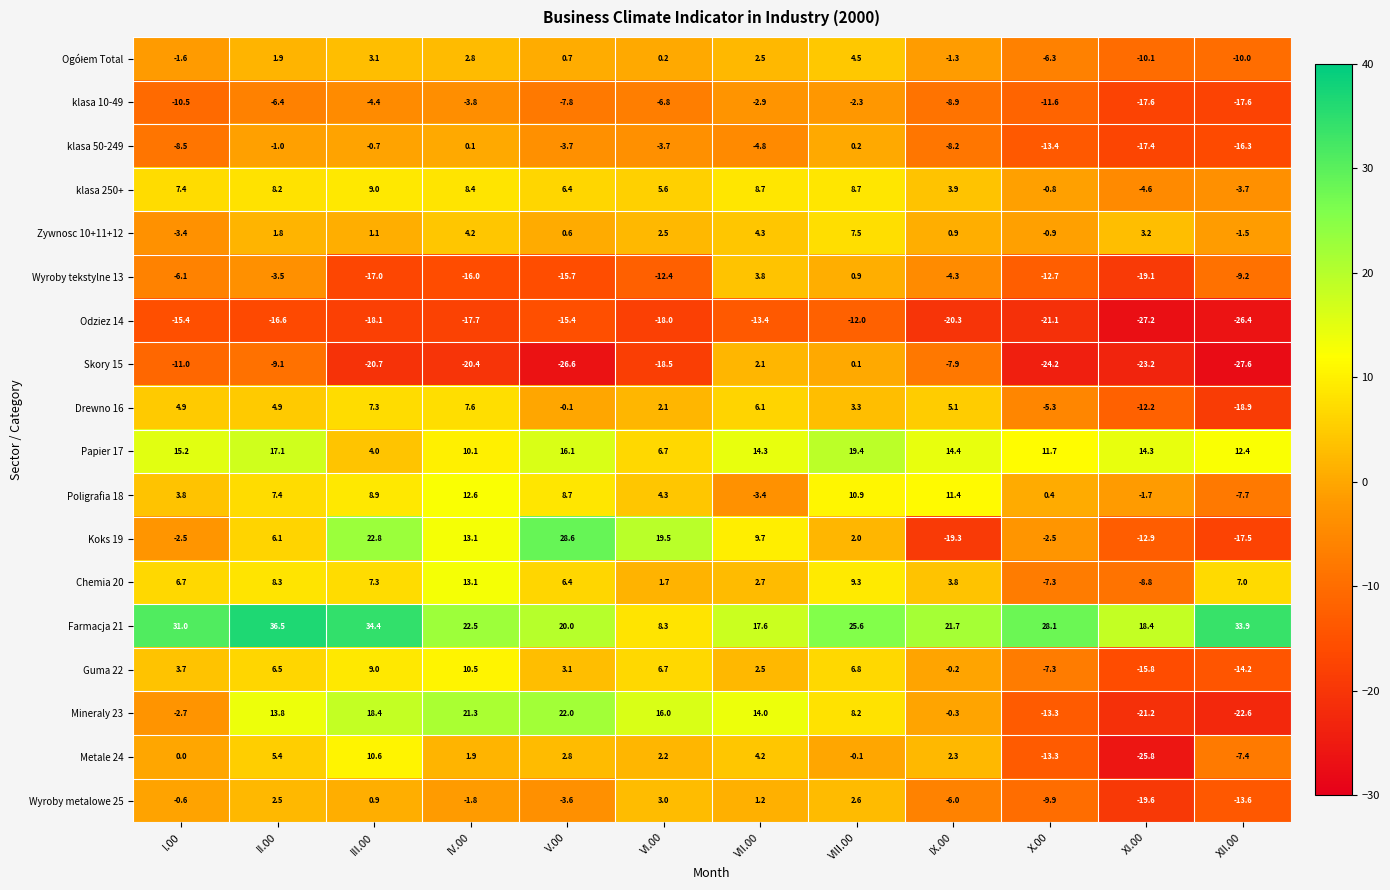

Which category has the lowest value across all series?

XII.00